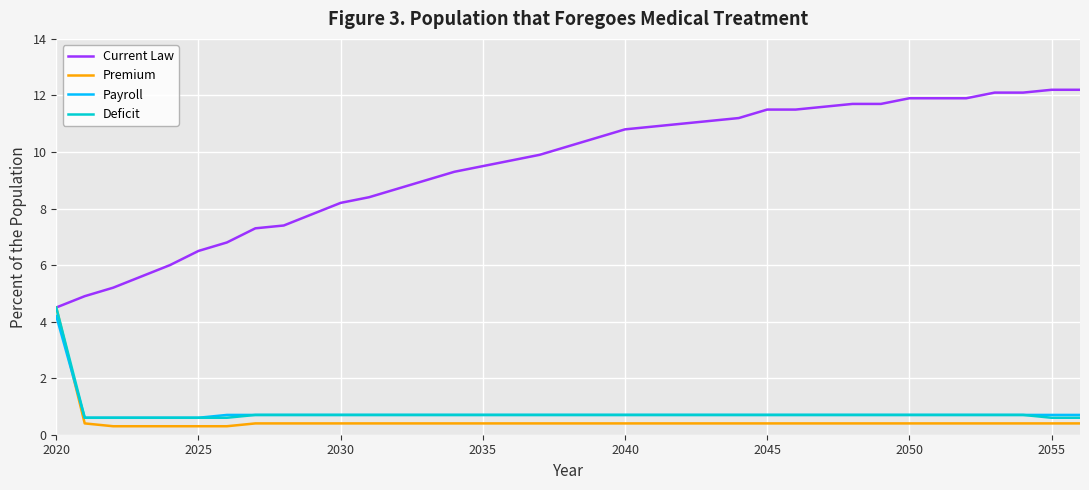

What is the smallest value displayed?

0.3